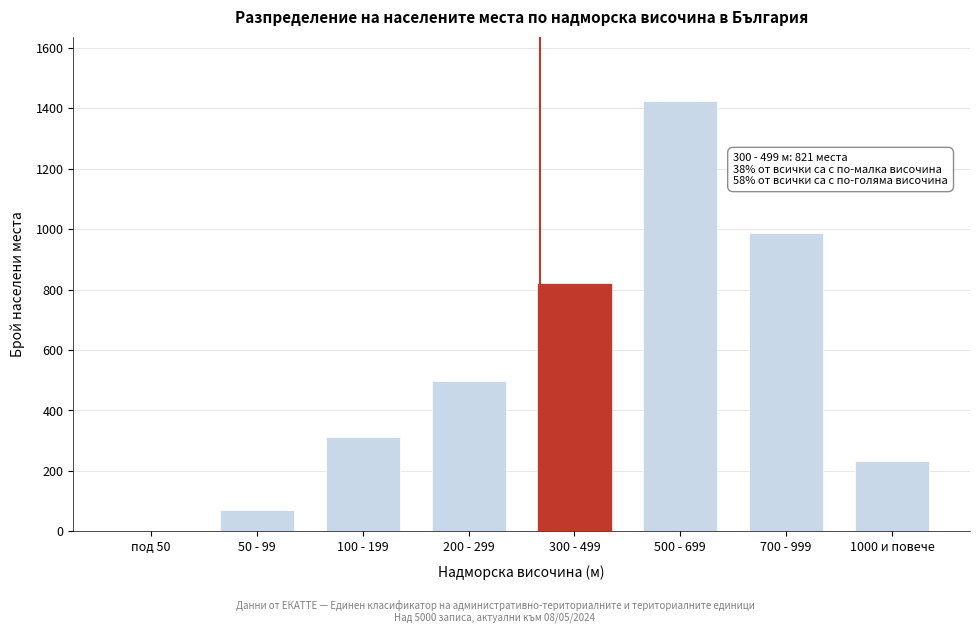

Reading left to right, transcribe all the data shown in this chart.

под 50=0	50 - 99=71	100 - 199=312	200 - 299=498	300 - 499=821	500 - 699=1423	700 - 999=987	1000 и повече=234